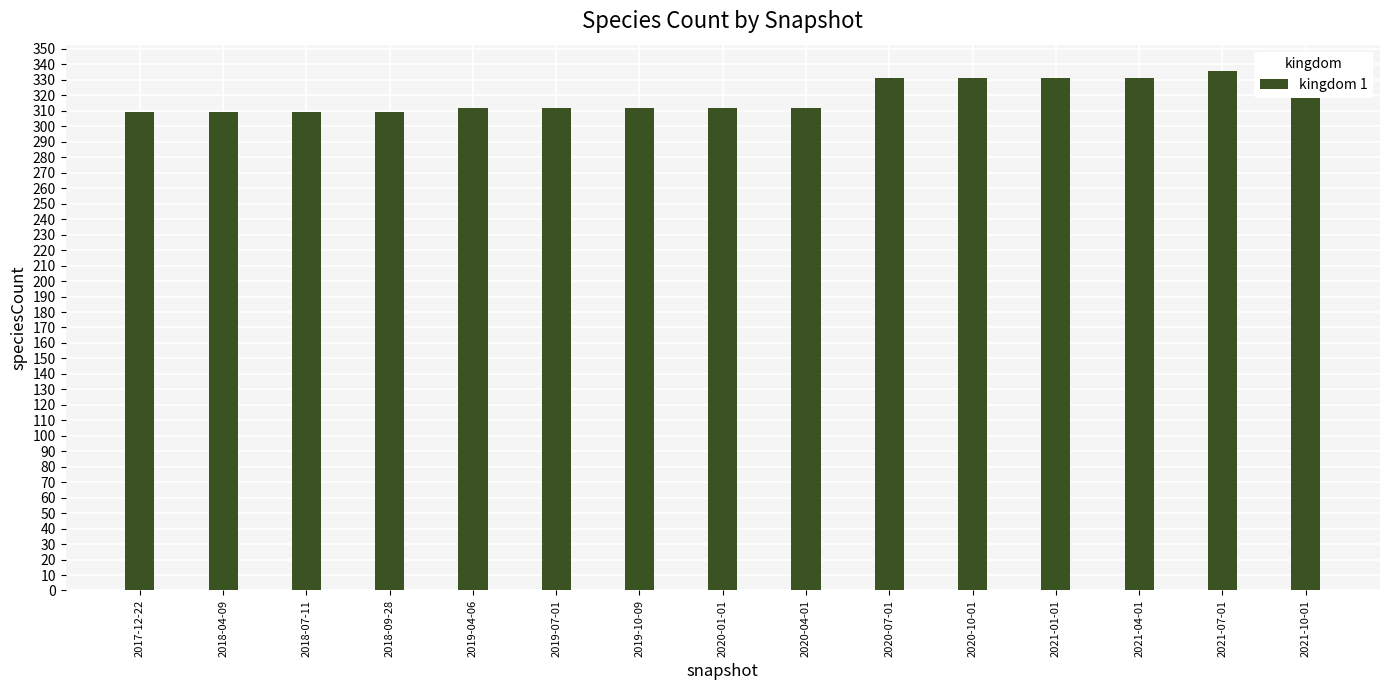

At which label does the data first exceed 312?

2020-07-01